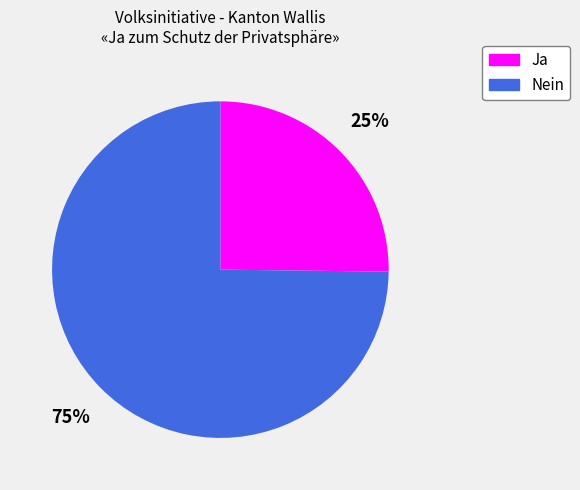

Is it true that Nein is 75% of the pie?

True